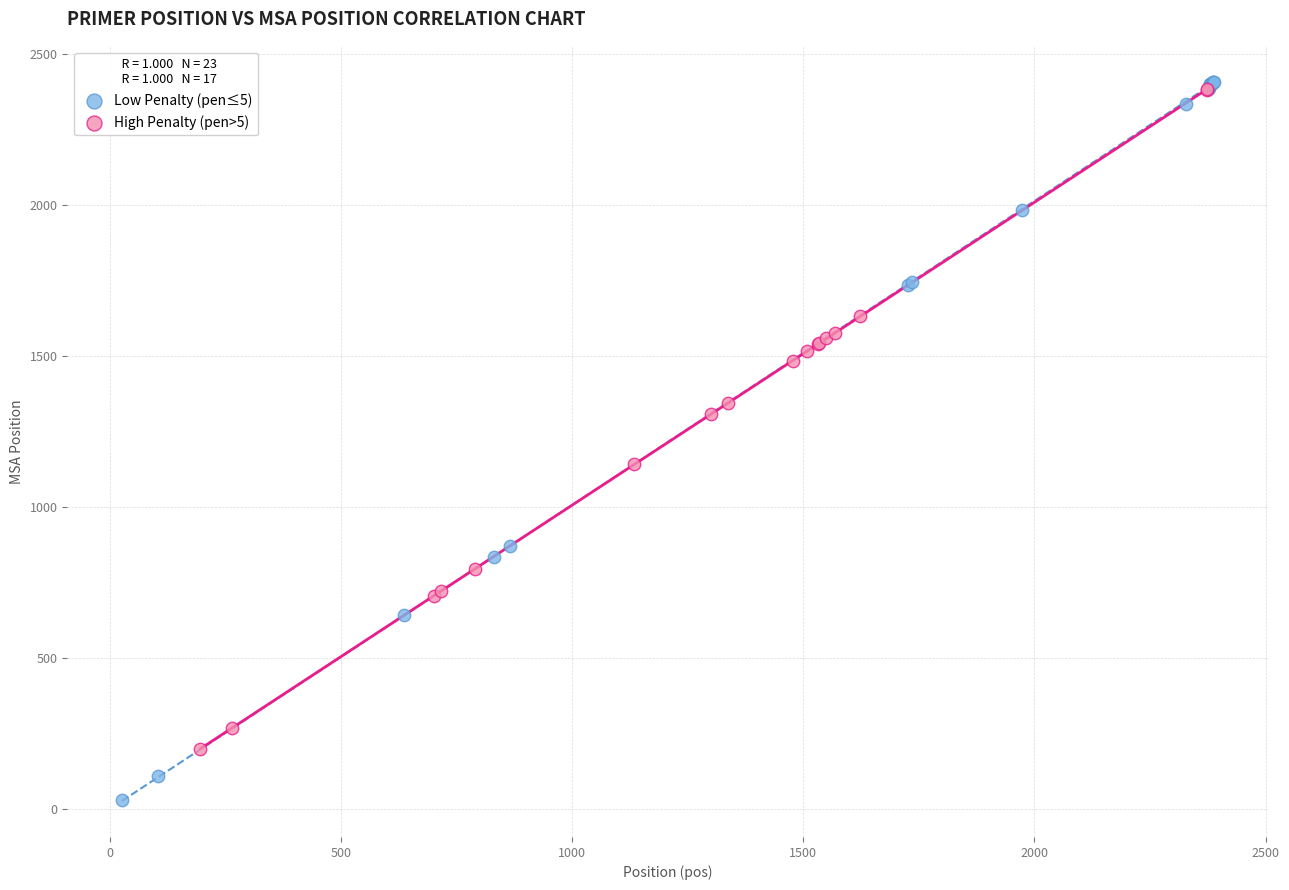

Which series reaches the maximum Y coordinate?

Low Penalty (pen≤5)